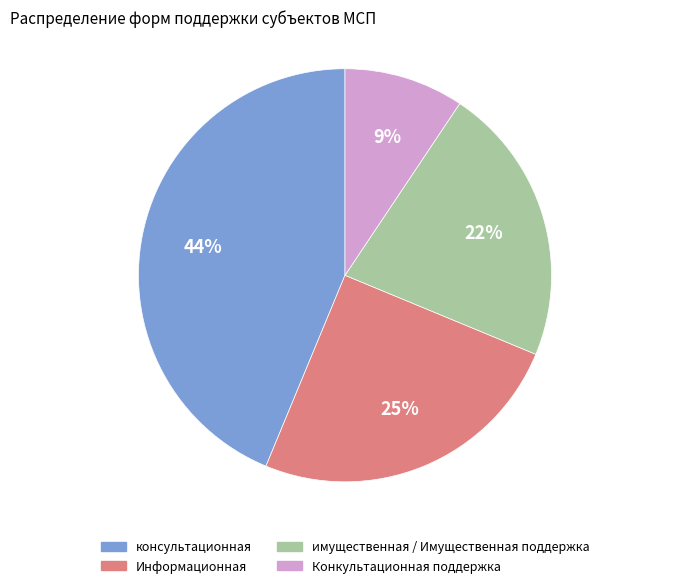

What percentage is the консультационная slice, to the nearest percent?

44%